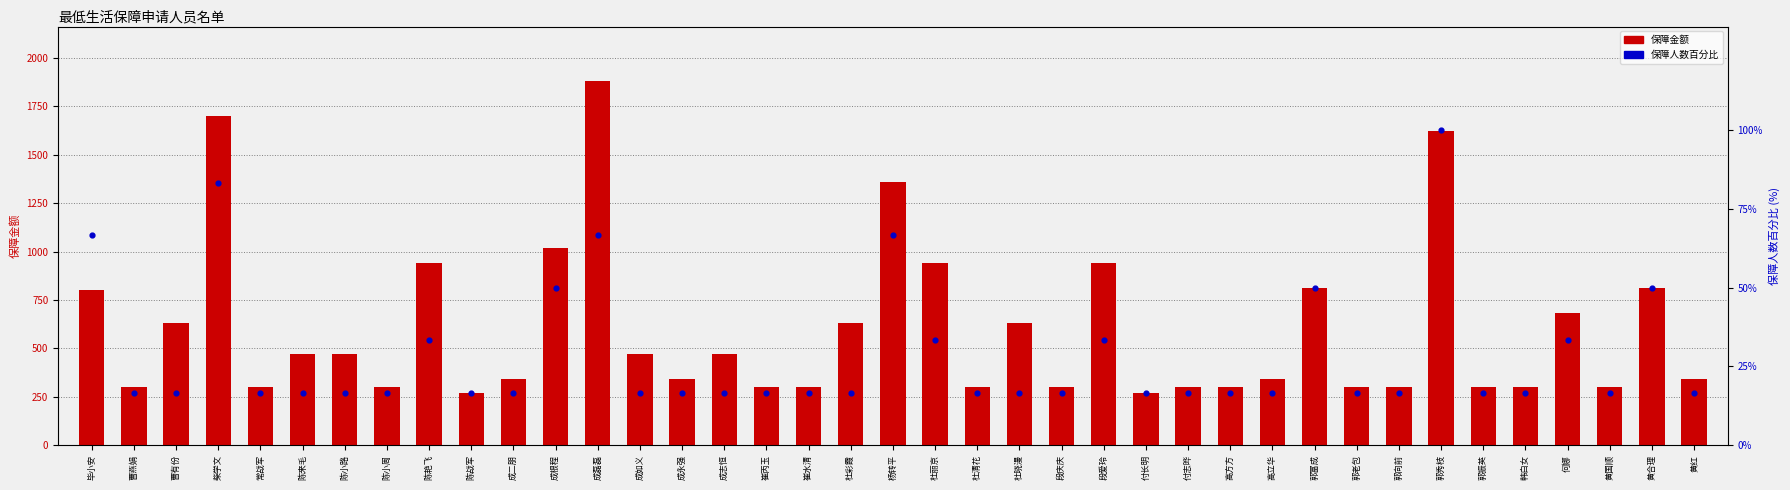

What are all the series names shown in the legend?

保障金额, 保障人数百分比